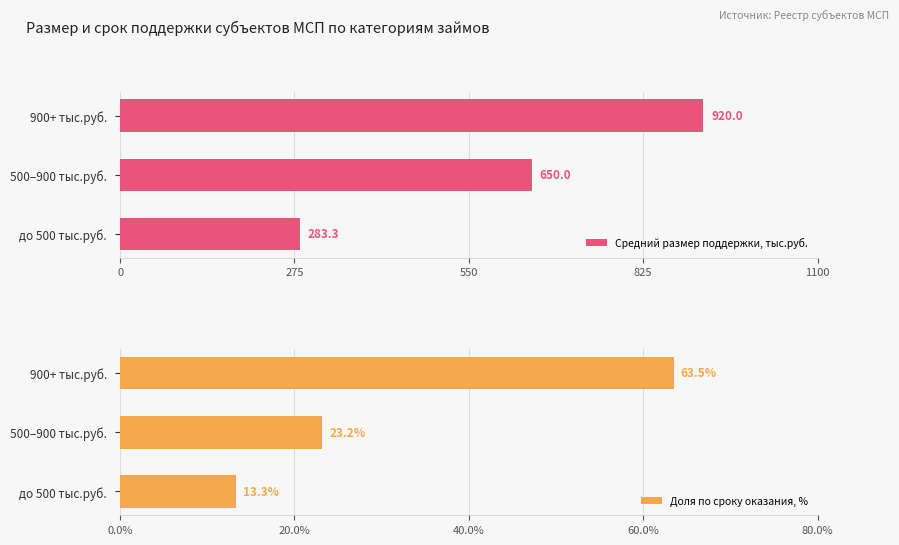

Are the bars grouped side by side (vs. stacked)?

Yes